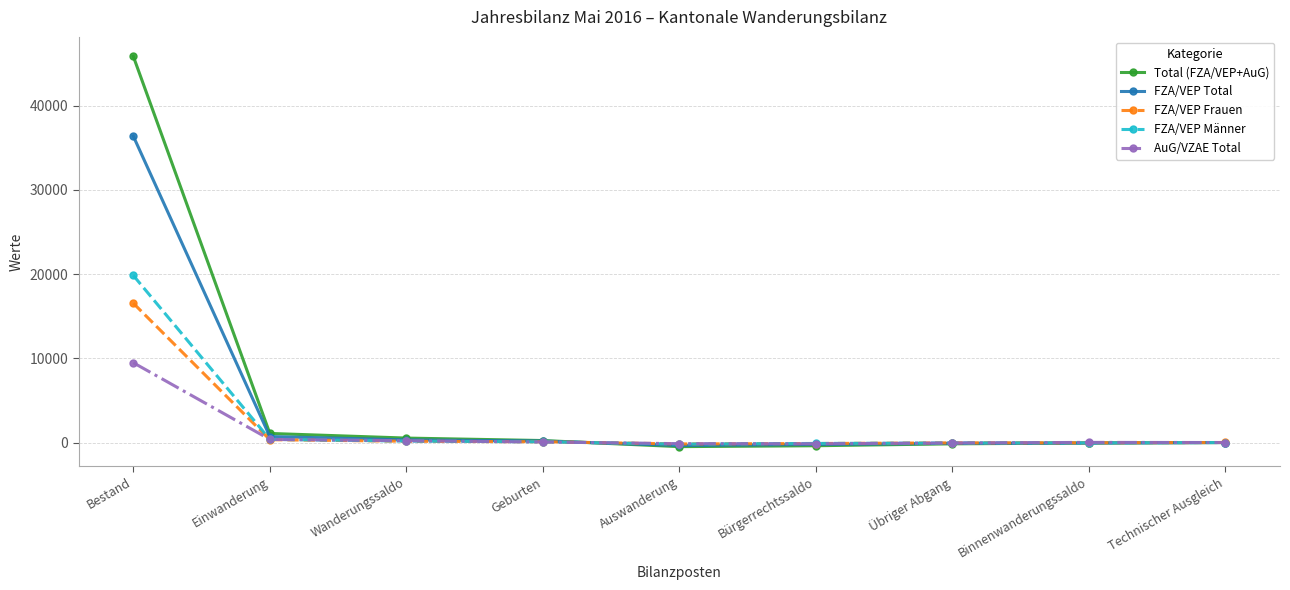

What value does the Total (FZA/VEP+AuG) series have at Übriger Abgang, to the nearest 50?

-150